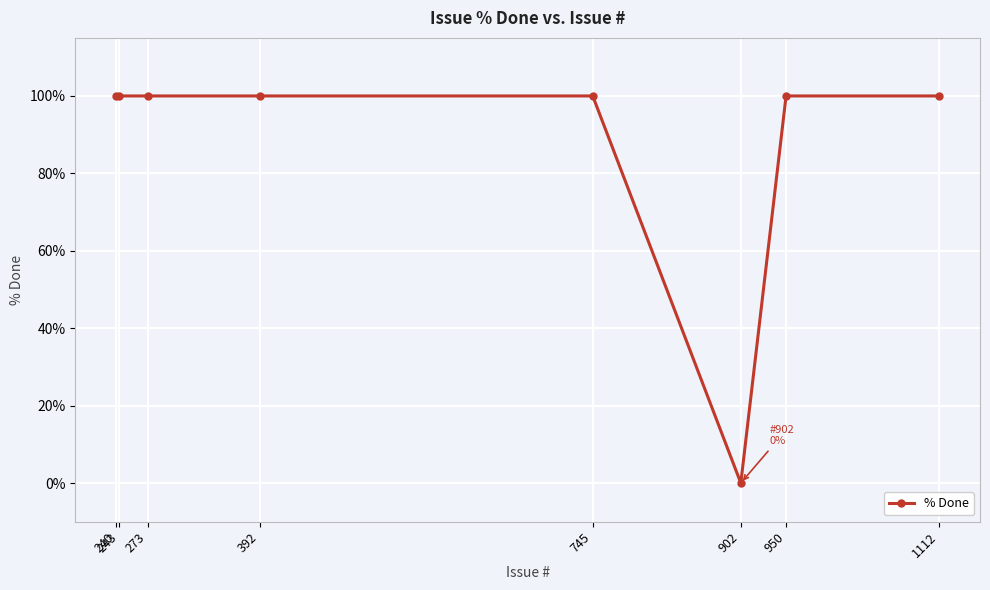

How many data points does each series have?

8